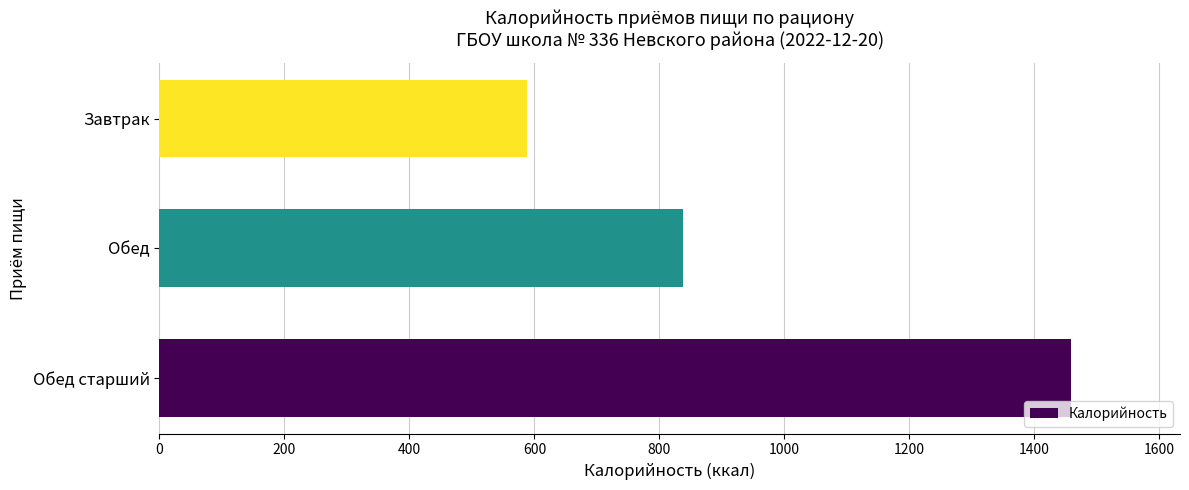

The chart shows a value of 1458 at Обед старший. True or false?

True